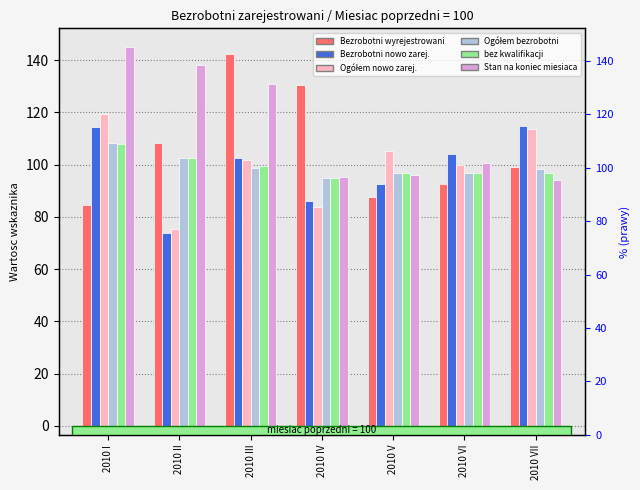

What is the value of the col_13 (bez kwalifikacji) bar at the 3rd from the left?

99.3